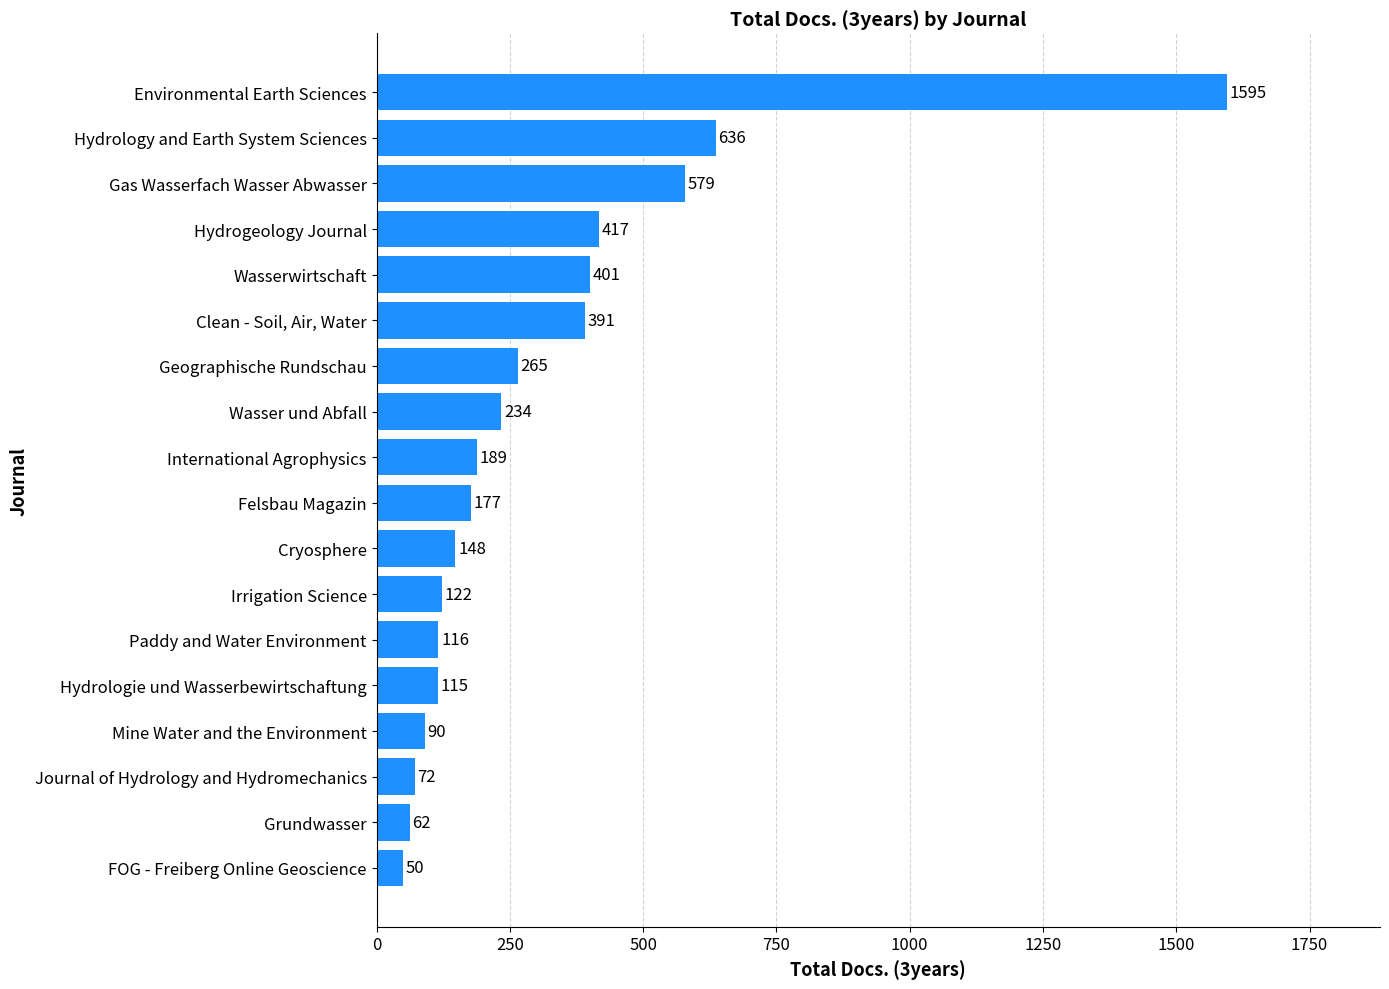

Which has a higher value, Grundwasser or Environmental Earth Sciences?

Environmental Earth Sciences